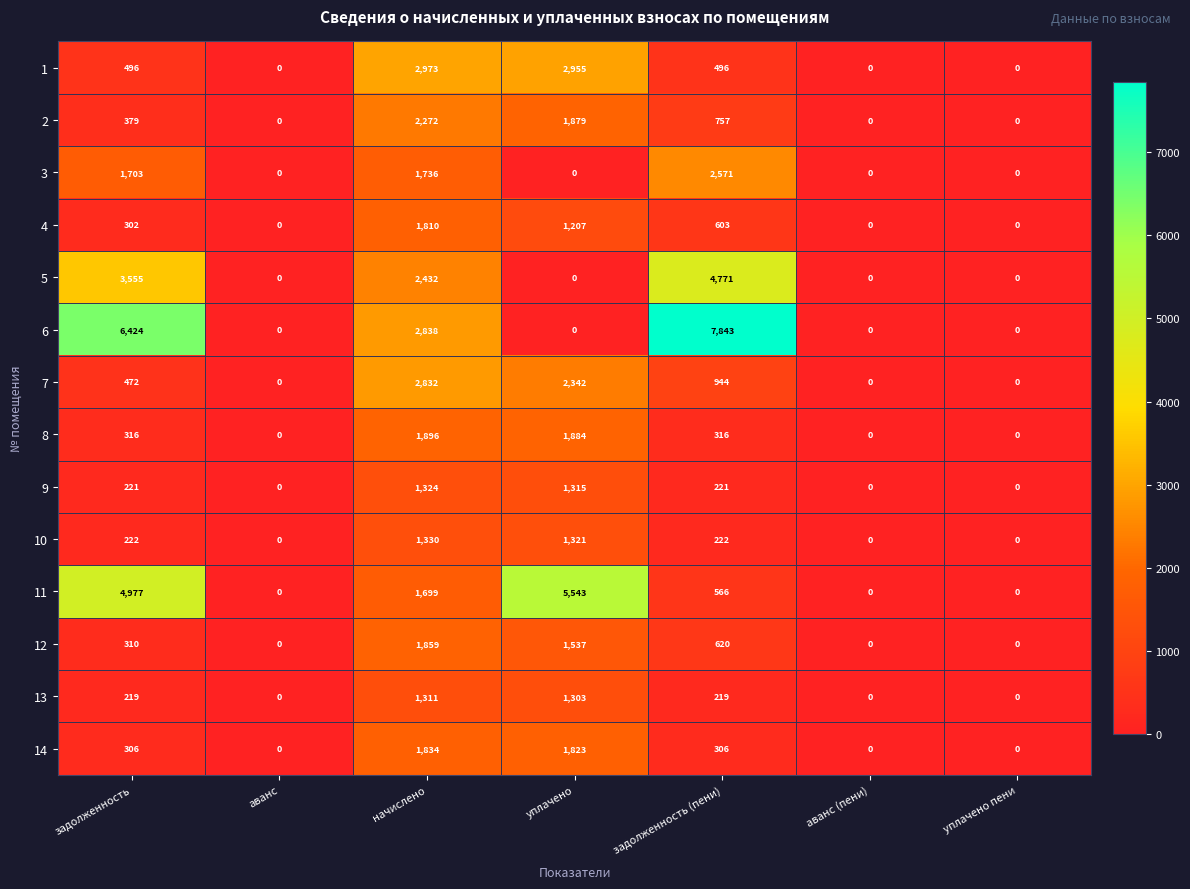

Which category has the highest value in the 1 series?

начислено